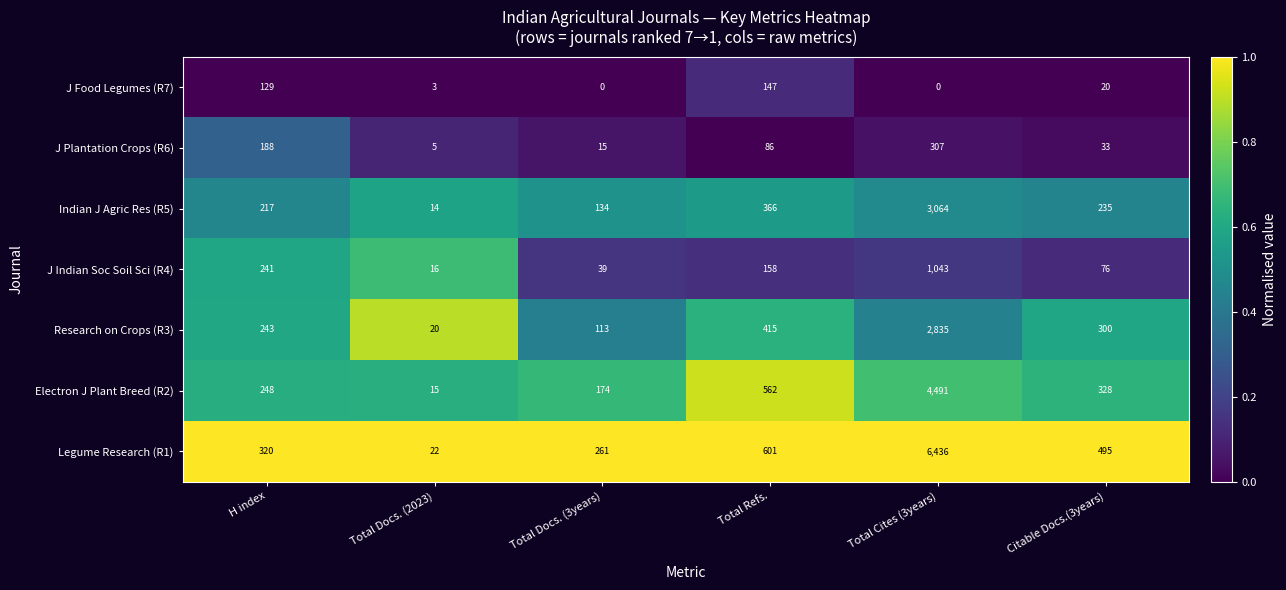

The value of Electron J Plant Breed (R2) at Citable Docs.(3years) is 328. True or false?

True